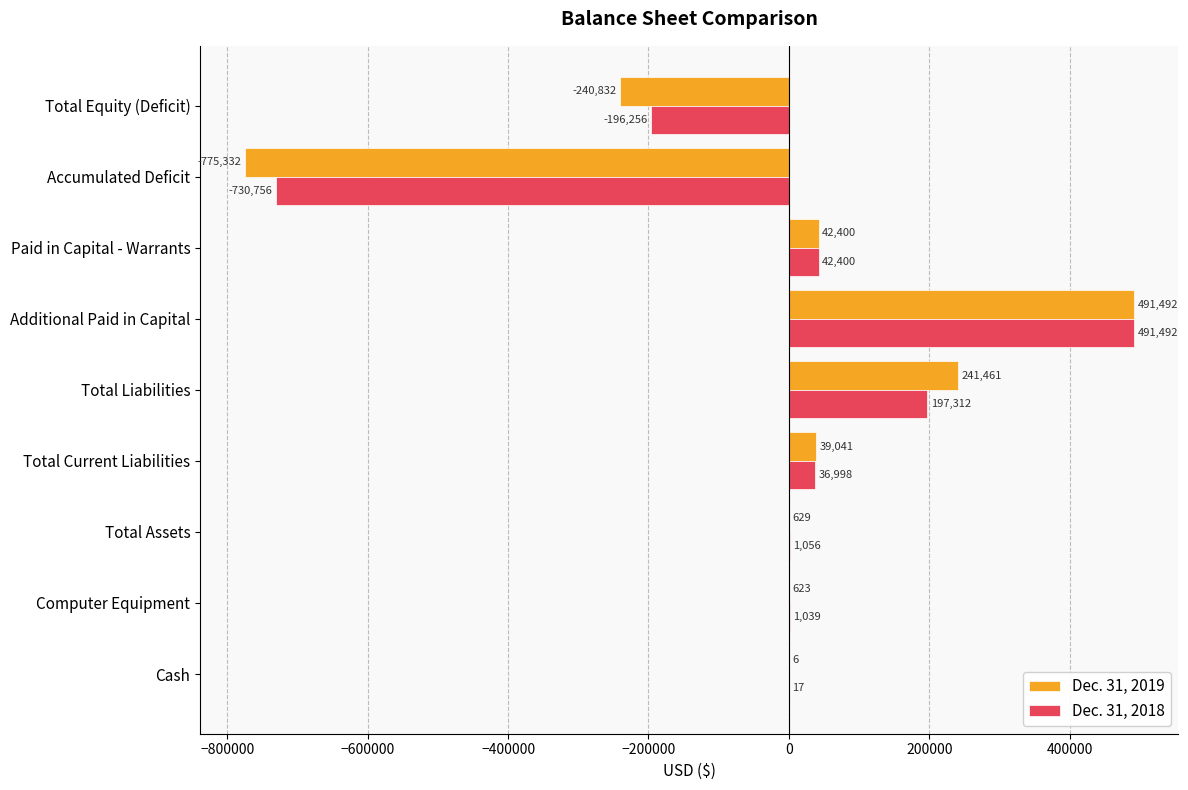

What is the sum of the Dec. 31, 2019 values at Additional Paid in Capital and Total Current Liabilities?

530533